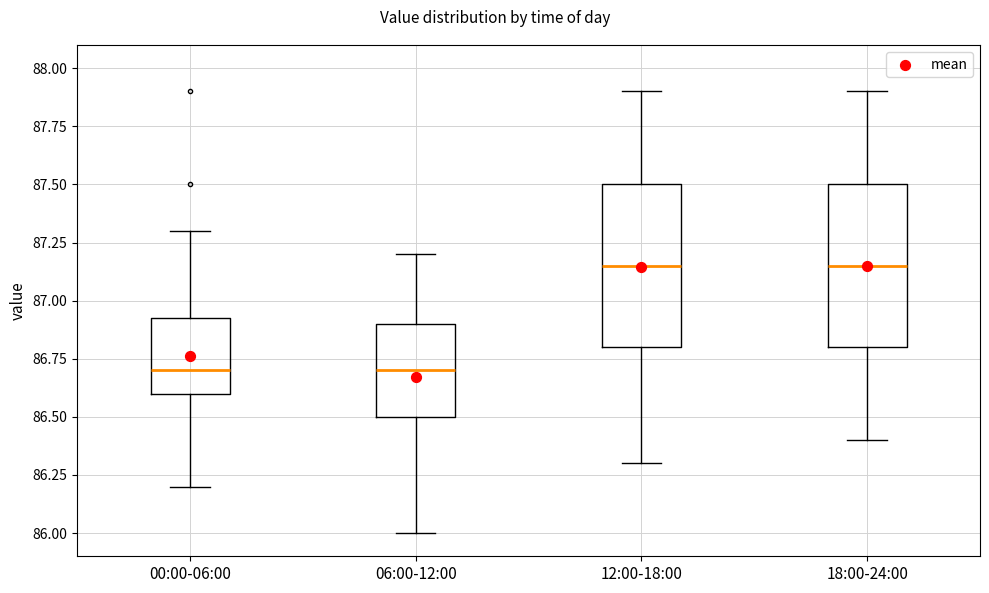

Reading left to right, transcribe this box plot: for each box, give where its median line is, the range the box spans, and where its two whiskers end, as read against the y-axis. The values are not printed on the chart, so give them approximately, as read against the axis.

00:00-06:00: median 86.70, box 86.60 to 86.95, whiskers 86.20 to 87.30
06:00-12:00: median 86.70, box 86.50 to 86.90, whiskers 86.00 to 87.20
12:00-18:00: median 87.15, box 86.80 to 87.50, whiskers 86.30 to 87.90
18:00-24:00: median 87.15, box 86.80 to 87.50, whiskers 86.40 to 87.90